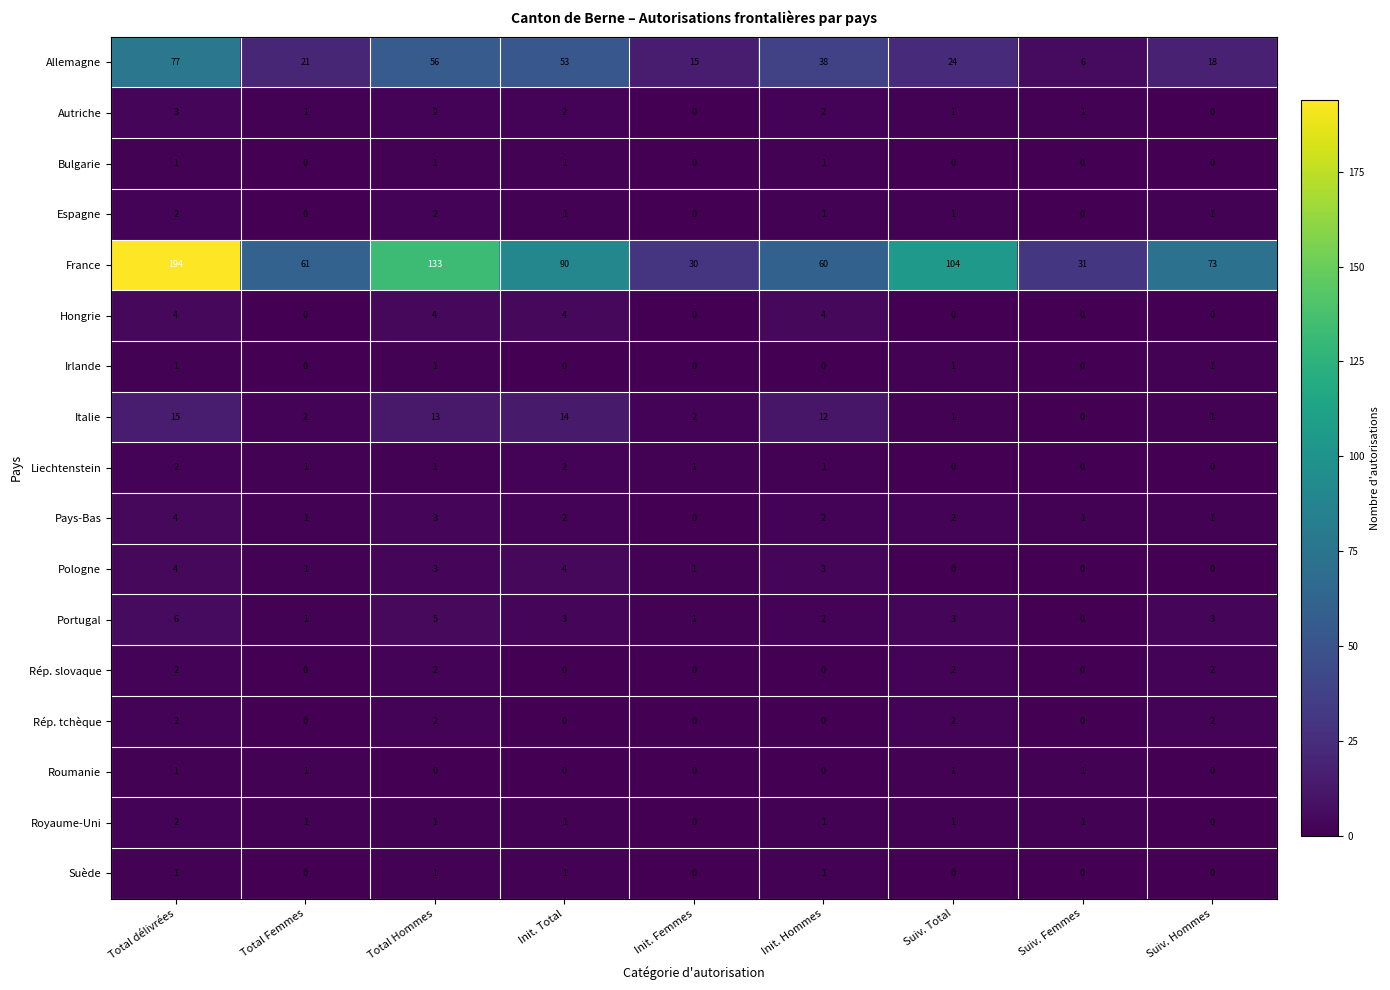

True or false: Hongrie has a value of 2 at Init. Total.

False